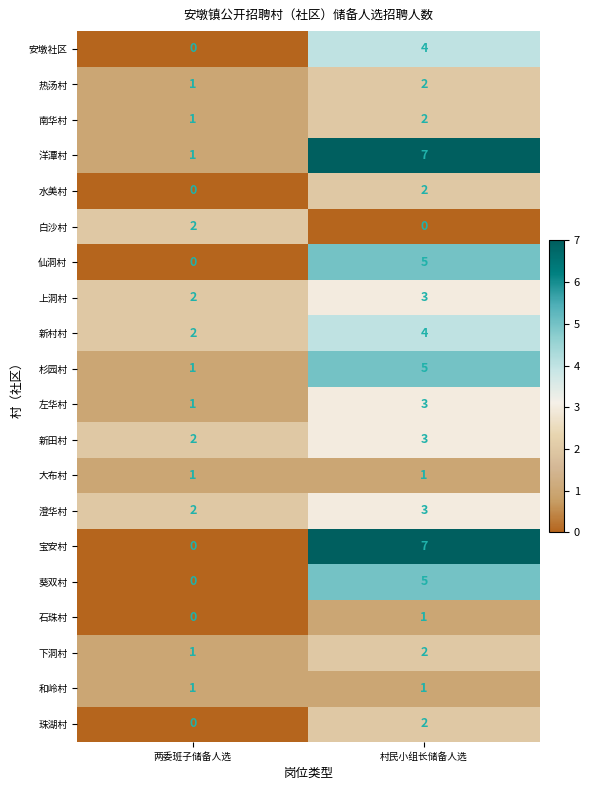

What is the maximum value shown in the chart?

7